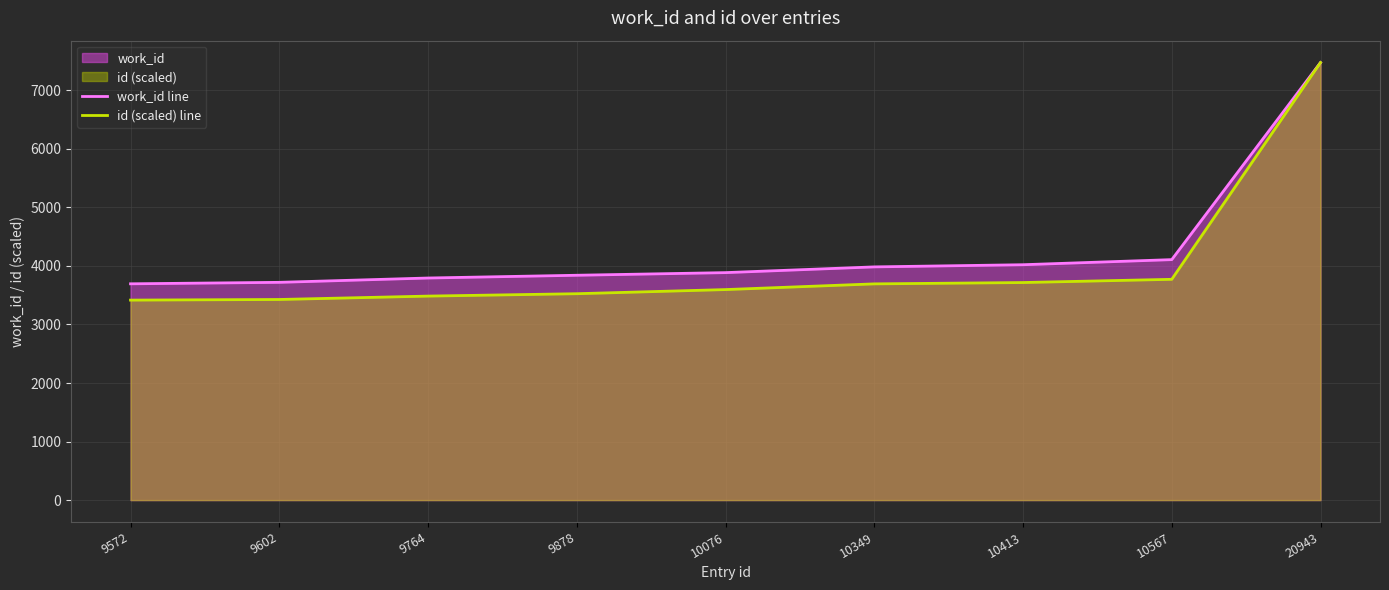

How many lines are shown in the chart?

2